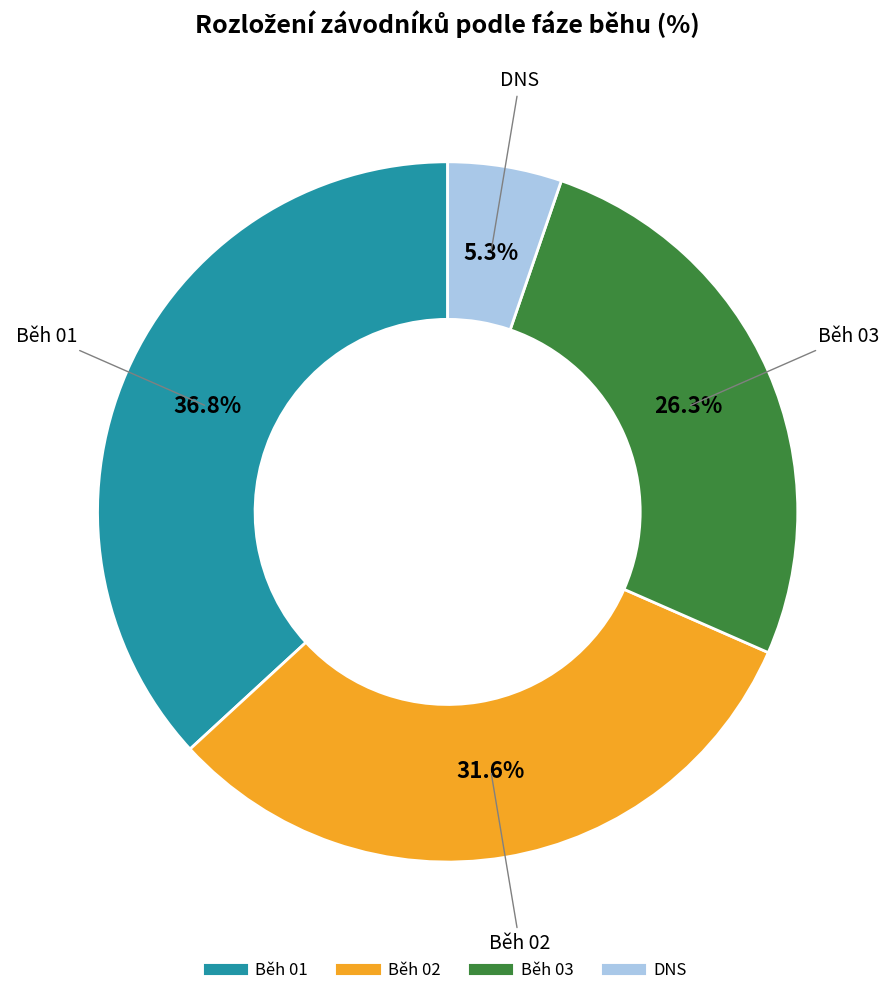

How much of the chart is everything except Běh 03?

73.7%